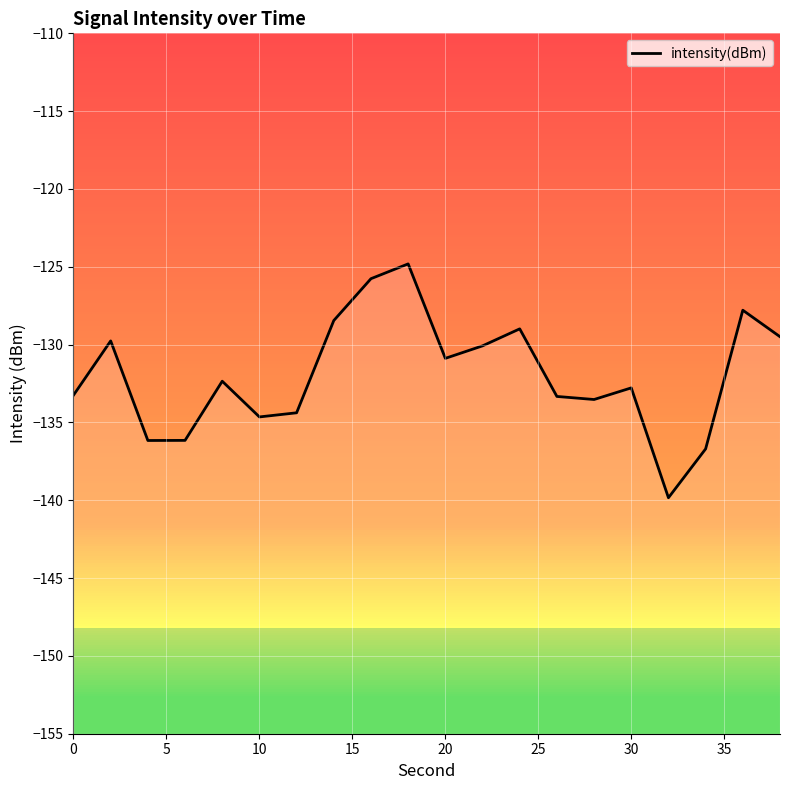

What is the difference between the maximum and minimum values?

15.0